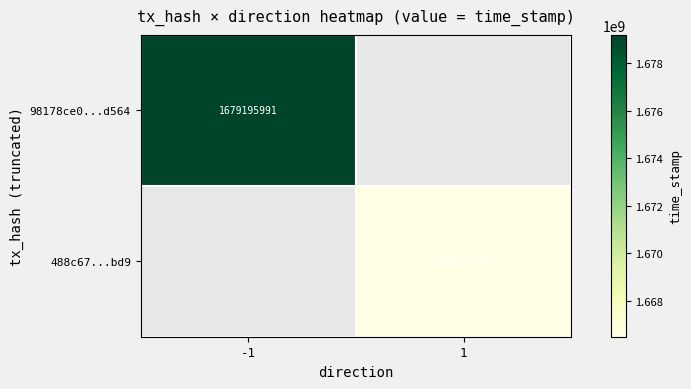

The 488c67...bd9 series shows 1666477483 at 1. True or false?

True